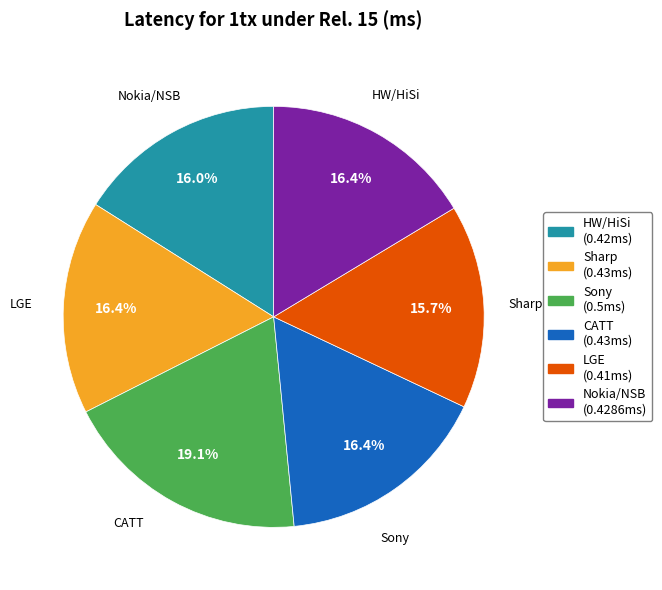

To the nearest percent, what percentage of the pie is Nokia/NSB?

16%